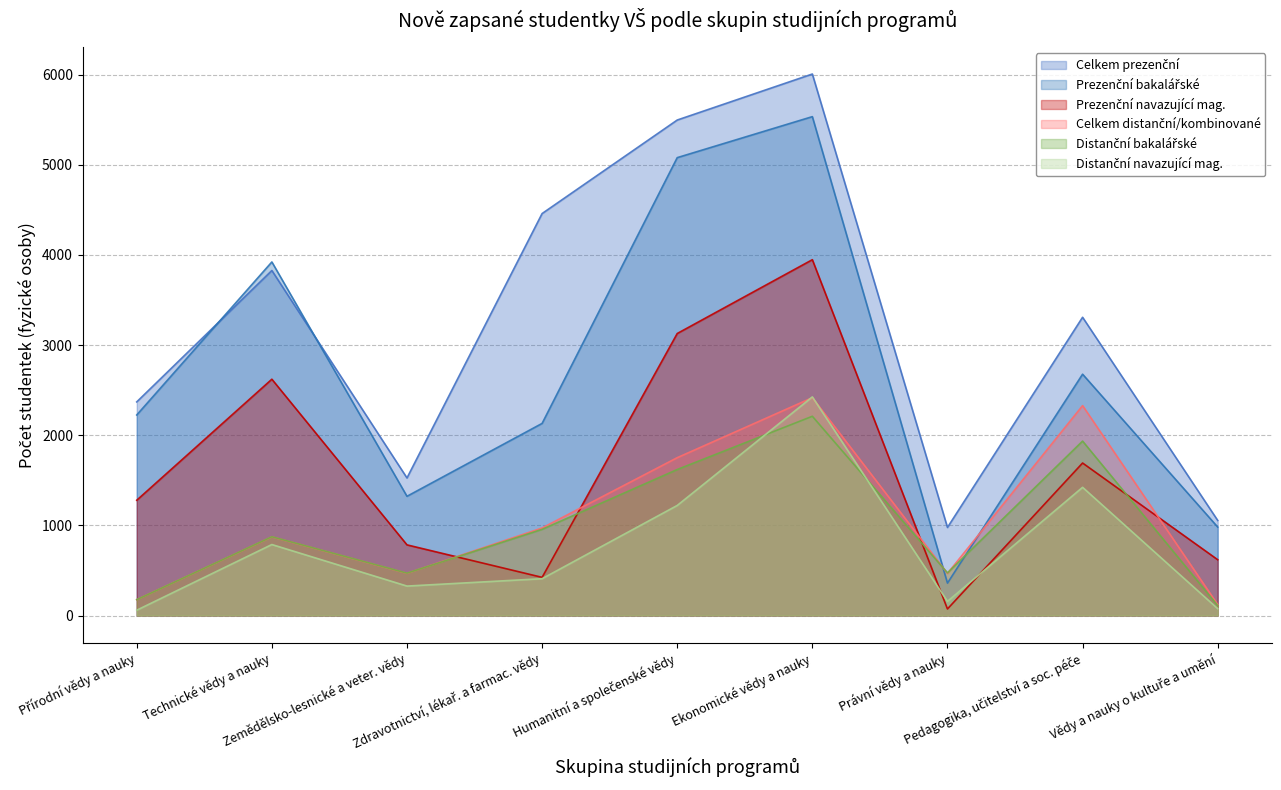

Reading right to left, transcribe all the data shown in this chart.

Celkem prezenční: Vědy a nauky o kultuře a umění=1054.9	Pedagogika, učitelství a soc. péče=3308.5	Právní vědy a nauky=977.2	Ekonomické vědy a nauky=6006.5	Humanitní a společenské vědy=5496.1	Zdravotnictví, lékař. a farmac. vědy=4458.8	Zemědělsko-lesnické a veter. vědy=1526.1	Technické vědy a nauky=3827.1	Přírodní vědy a nauky=2369.8
Celkem distanční/kombinované: Vědy a nauky o kultuře a umění=111.3	Pedagogika, učitelství a soc. péče=1934.9	Právní vědy a nauky=473.1	Ekonomické vědy a nauky=2210.3	Humanitní a společenské vědy=1619.8	Zdravotnictví, lékař. a farmac. vědy=956.1	Zemědělsko-lesnické a veter. vědy=470.4	Technické vědy a nauky=873.8	Přírodní vědy a nauky=176.1
Prezenční bakalářské: Vědy a nauky o kultuře a umění=981.5	Pedagogika, učitelství a soc. péče=2677.0	Právní vědy a nauky=360.0	Ekonomické vědy a nauky=5533.8	Humanitní a společenské vědy=5079.0	Zdravotnictví, lékař. a farmac. vědy=2131.2	Zemědělsko-lesnické a veter. vědy=1322.7	Technické vědy a nauky=3922.0	Přírodní vědy a nauky=2224.7
Distanční bakalářské: Vědy a nauky o kultuře a umění=121.4	Pedagogika, učitelství a soc. péče=2328.4	Právní vědy a nauky=466.9	Ekonomické vědy a nauky=2416.7	Humanitní a společenské vědy=1750.9	Zdravotnictví, lékař. a farmac. vědy=971.2	Zemědělsko-lesnické a veter. vědy=468.6	Technické vědy a nauky=872.6	Přírodní vědy a nauky=176.4
Prezenční navazující mag.: Vědy a nauky o kultuře a umění=619.3	Pedagogika, učitelství a soc. péče=1691.8	Právní vědy a nauky=72.8	Ekonomické vědy a nauky=3947.0	Humanitní a společenské vědy=3128.2	Zdravotnictví, lékař. a farmac. vědy=423.6	Zemědělsko-lesnické a veter. vědy=783.9	Technické vědy a nauky=2621.4	Přírodní vědy a nauky=1279.1
Distanční navazující mag.: Vědy a nauky o kultuře a umění=76.3	Pedagogika, učitelství a soc. péče=1422.3	Právní vědy a nauky=157.1	Ekonomické vědy a nauky=2425.1	Humanitní a společenské vědy=1221.1	Zdravotnictví, lékař. a farmac. vědy=408.7	Zemědělsko-lesnické a veter. vědy=326.8	Technické vědy a nauky=787.7	Přírodní vědy a nauky=59.4